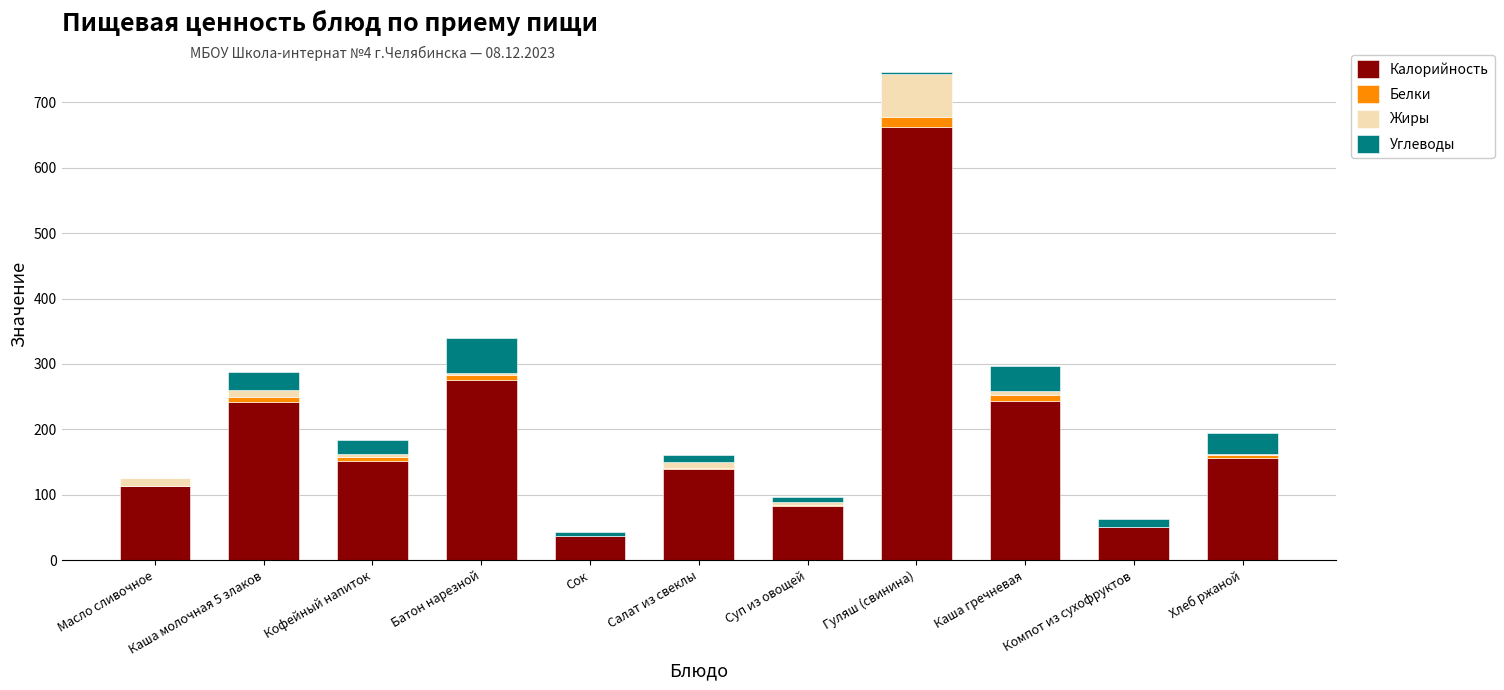

At which category is the sum across all series the highest?

Гуляш (свинина)